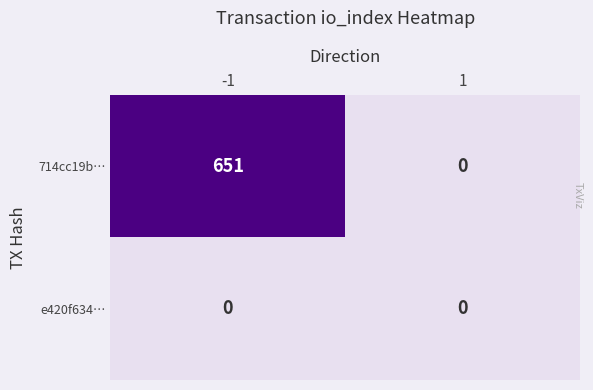

The value of 714cc19b… at -1 is 651. True or false?

True